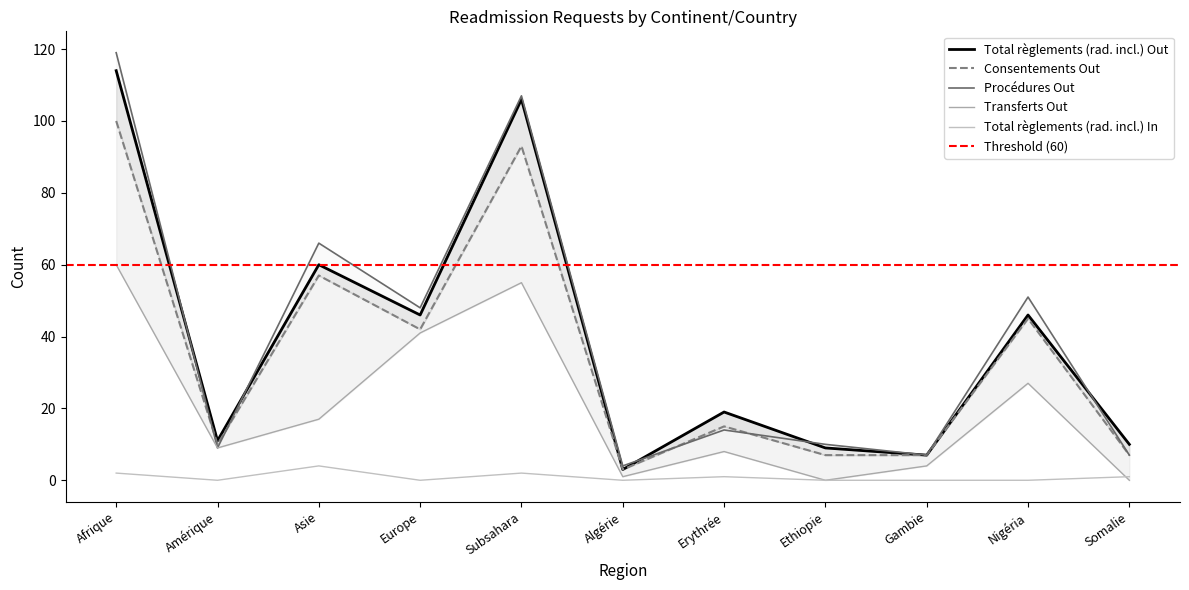

Does the chart display data point markers on the line(s)?

No